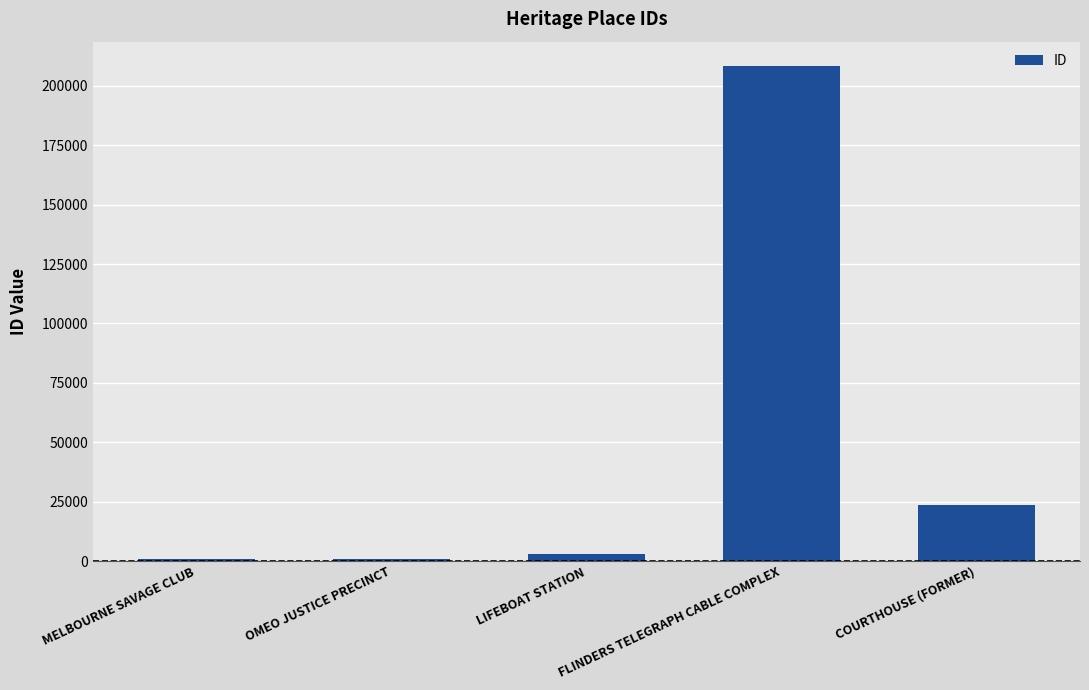

Is it true that the value at FLINDERS TELEGRAPH CABLE COMPLEX is 130956?

False